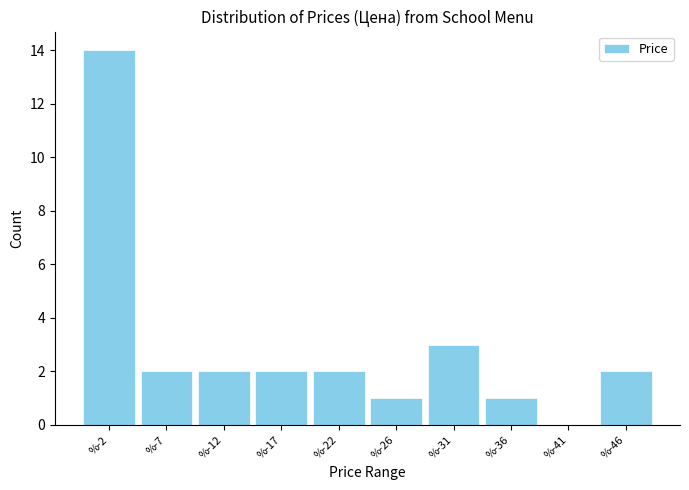

Reading right to left, transcribe all the data shown in this chart.

%-46=2	%-41=0	%-36=1	%-31=3	%-26=1	%-22=2	%-17=2	%-12=2	%-7=2	%-2=14